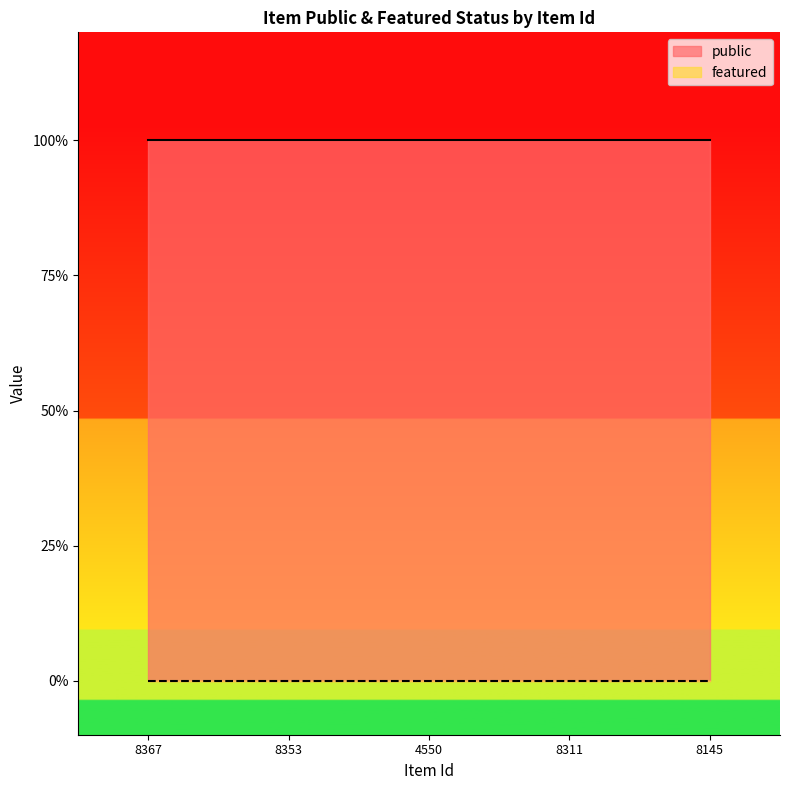

Between 8367 and 8145, which series saw the biggest shift?

public